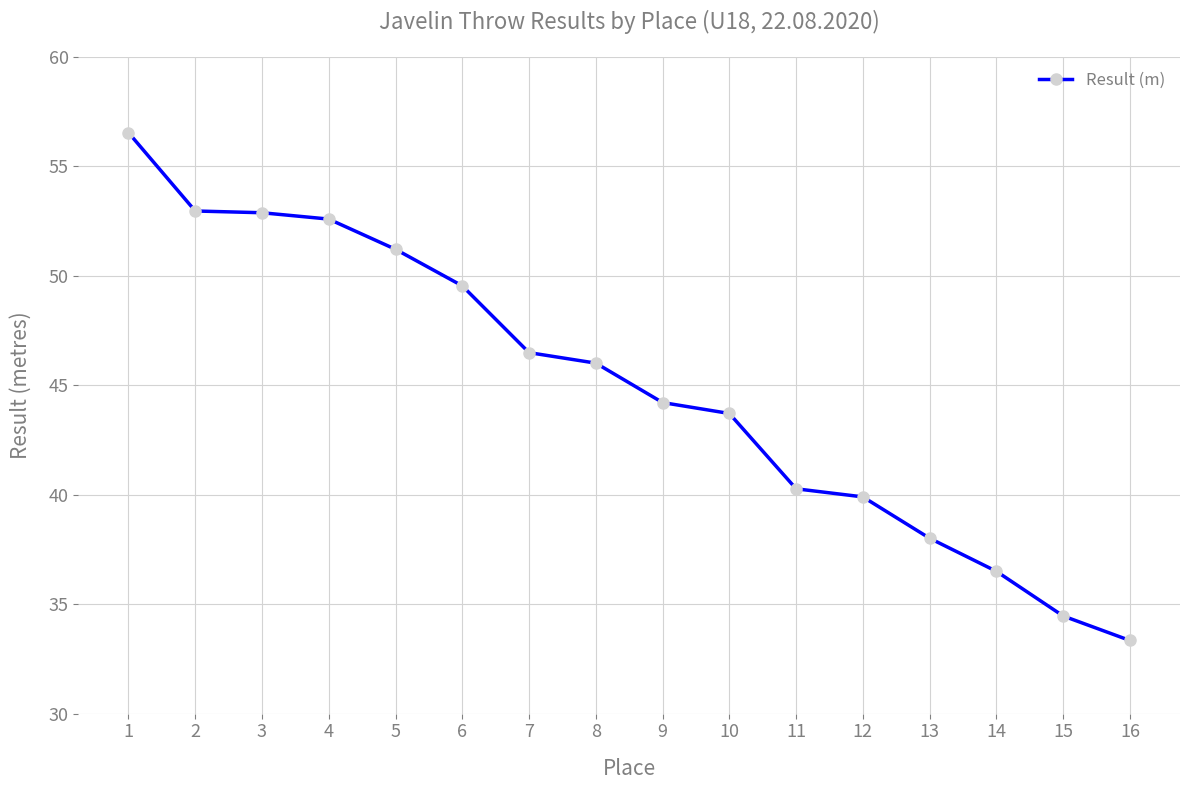

Approximately how many times larger is the value at 8 compared to 15?

1.3